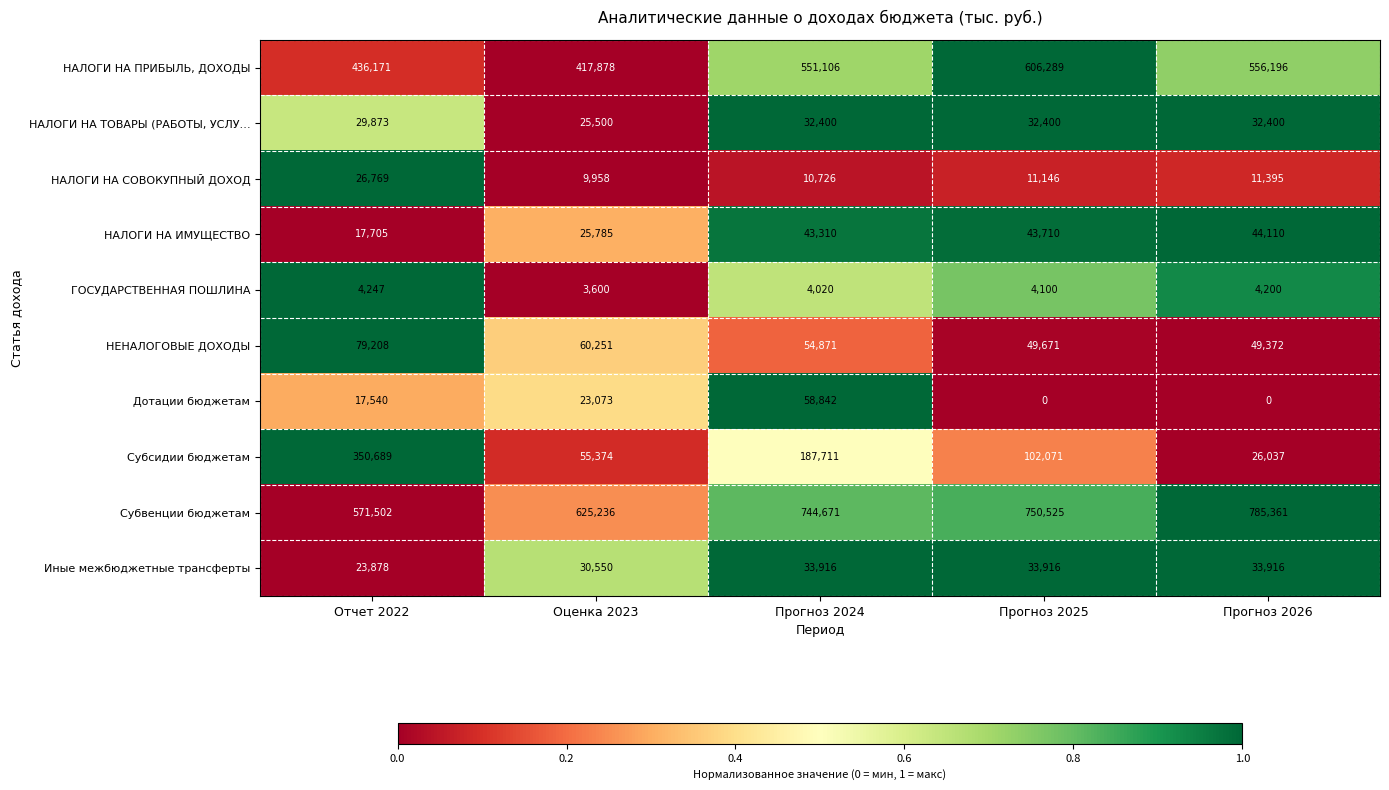

Which series has the largest total across all categories?

Субвенции бюджетам